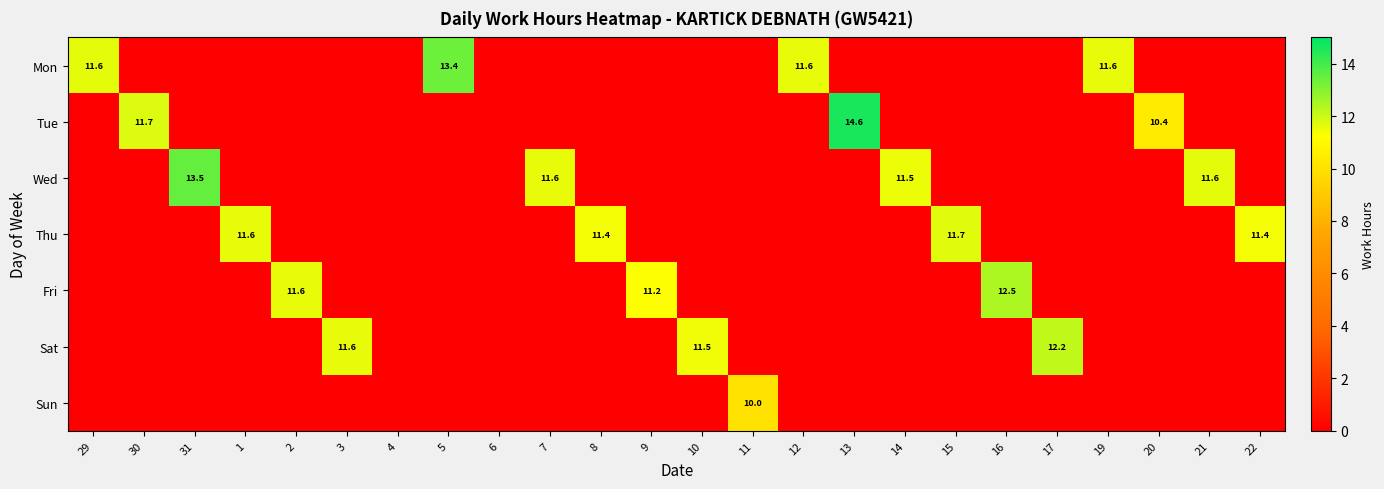

The value of Fri at 2 is 20.5. True or false?

False